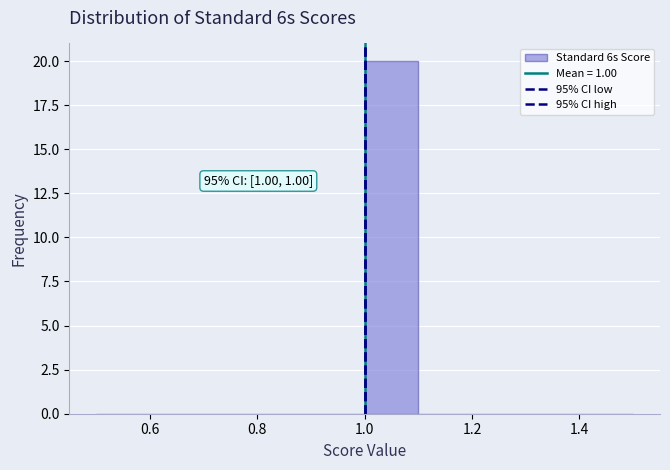

Which range on the x-axis has the tallest bar?

1.0 to 1.1